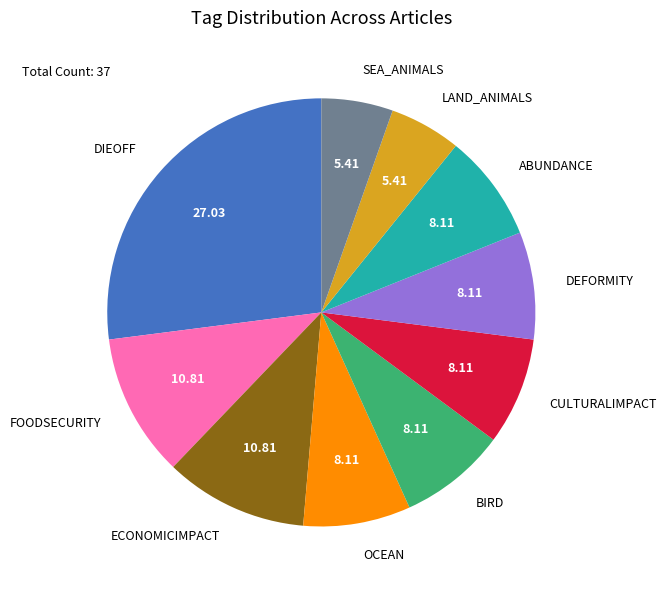

What is the largest slice in the pie chart?

DIEOFF